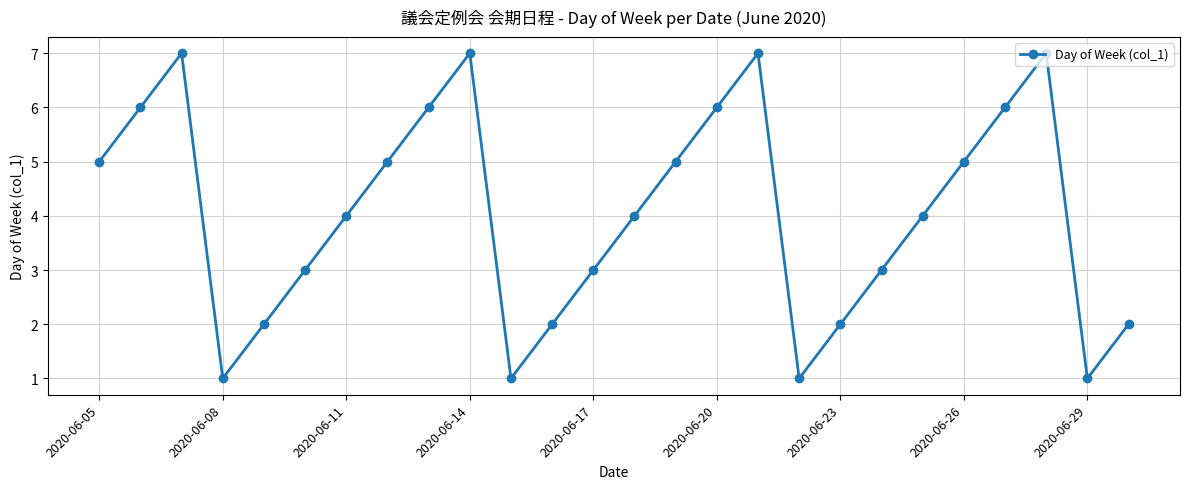

How many points are lower than both their immediate neighbors (excluding endpoints)?

4